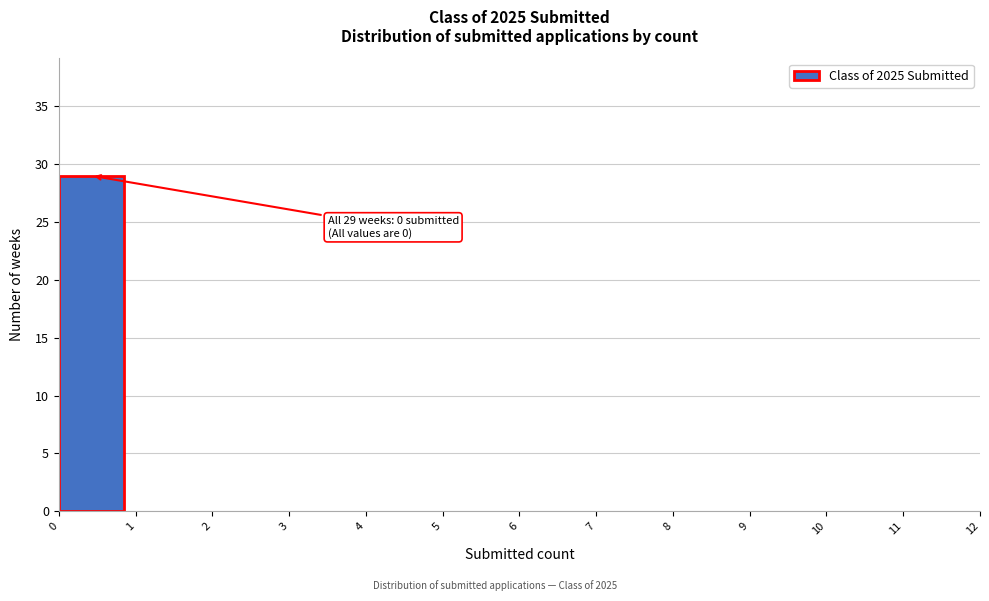

Which range on the x-axis has the tallest bar?

0 to 1